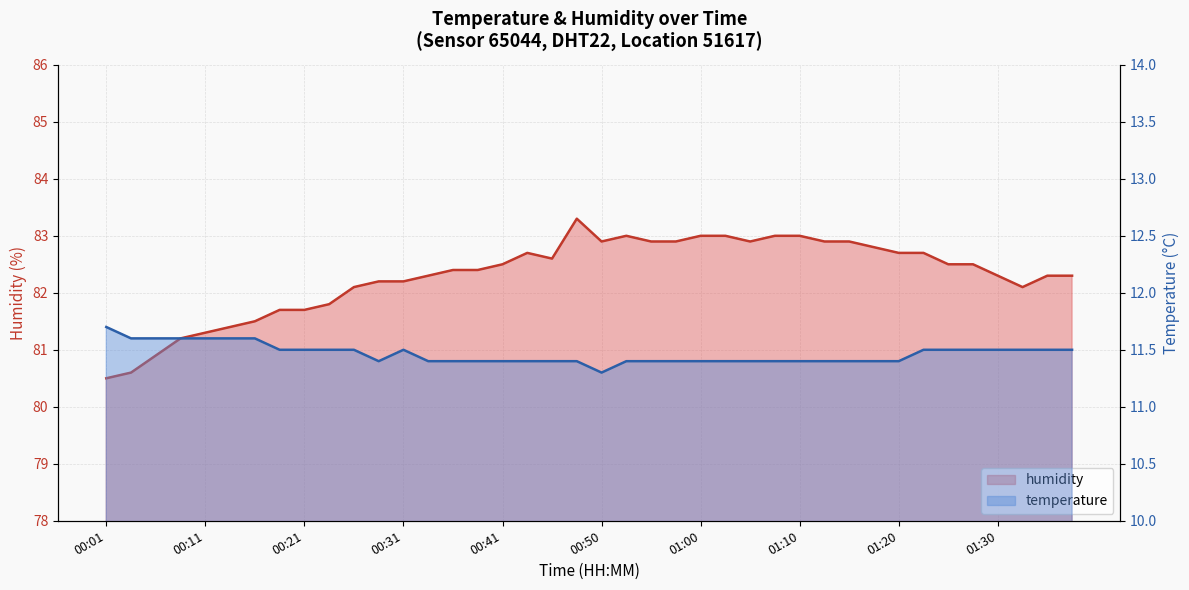

How many lines are shown in the chart?

2